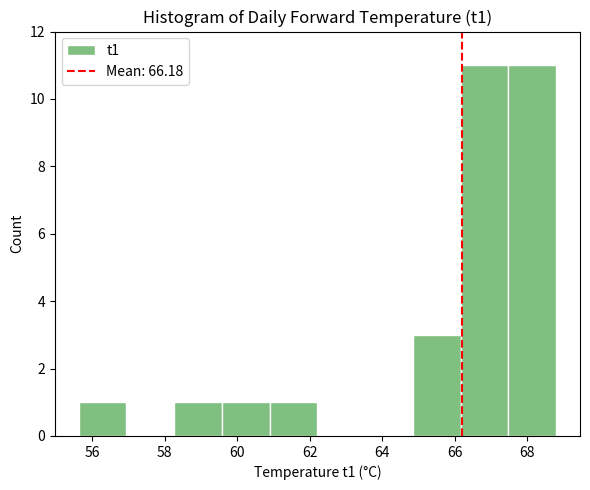

How tall is the bar that spans 58.2 to 59.6 on the x-axis? Neither the bar edges nor the heights are printed on the chart, so give them approximately, as read against the axes.

1